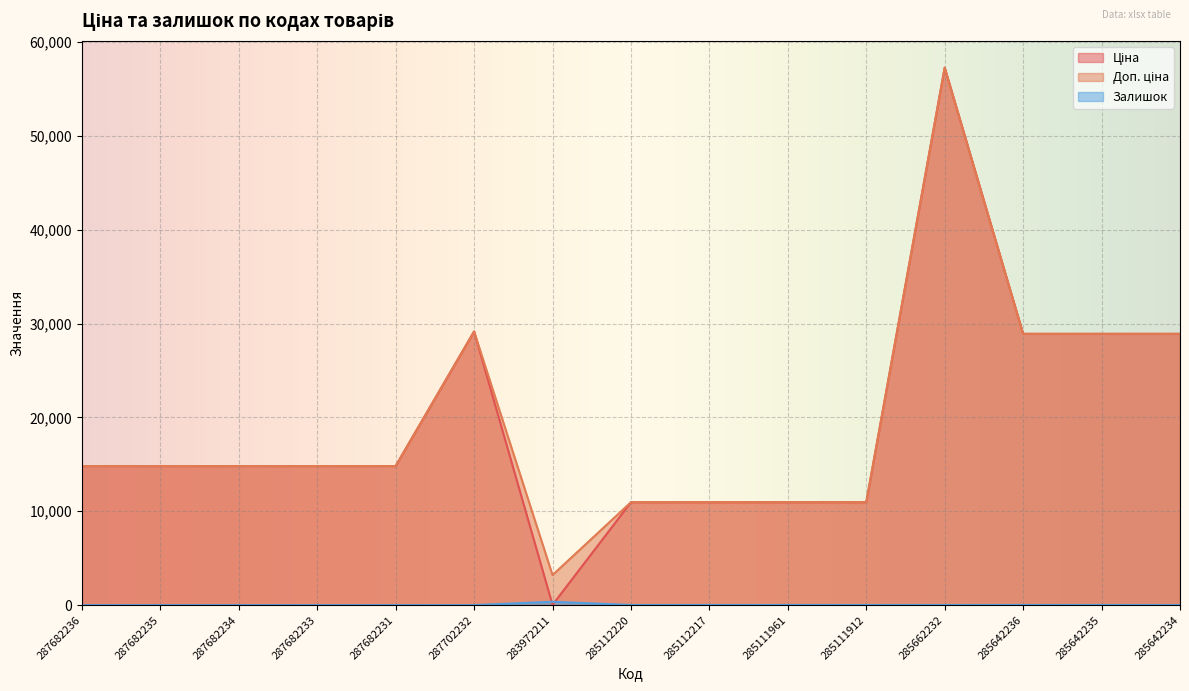

What is the value of the Залишок point at the 13th from the left?

16.0